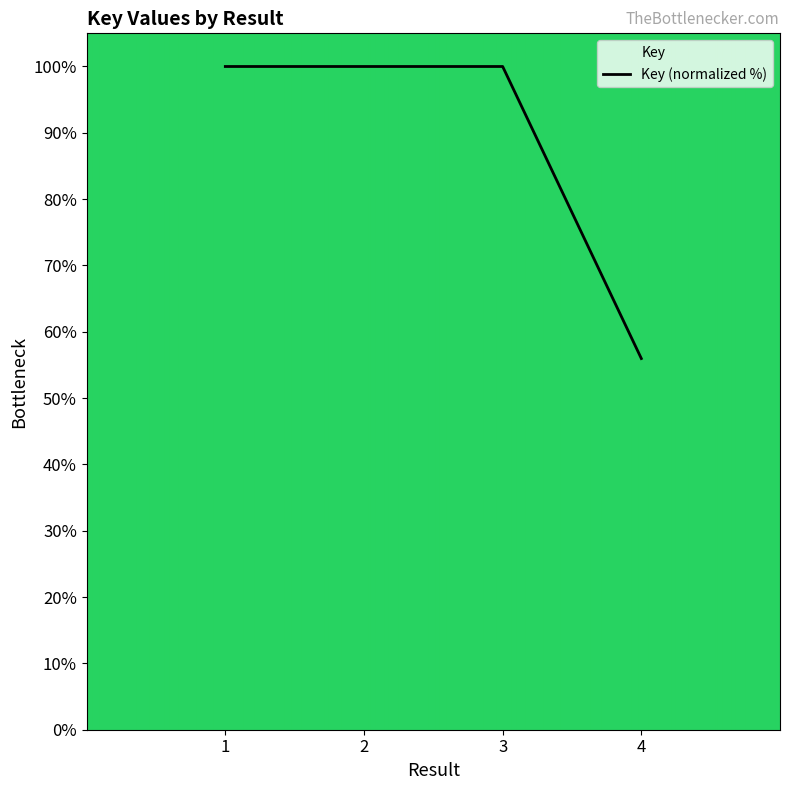

At which label is the value closest to 77?

4